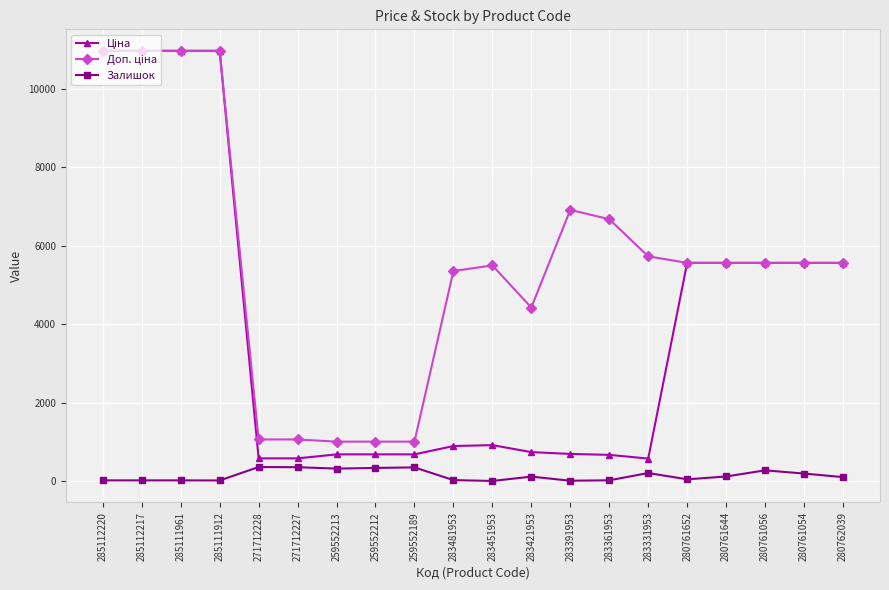

True or false: Залишок has more than 1 interior local peaks.

True